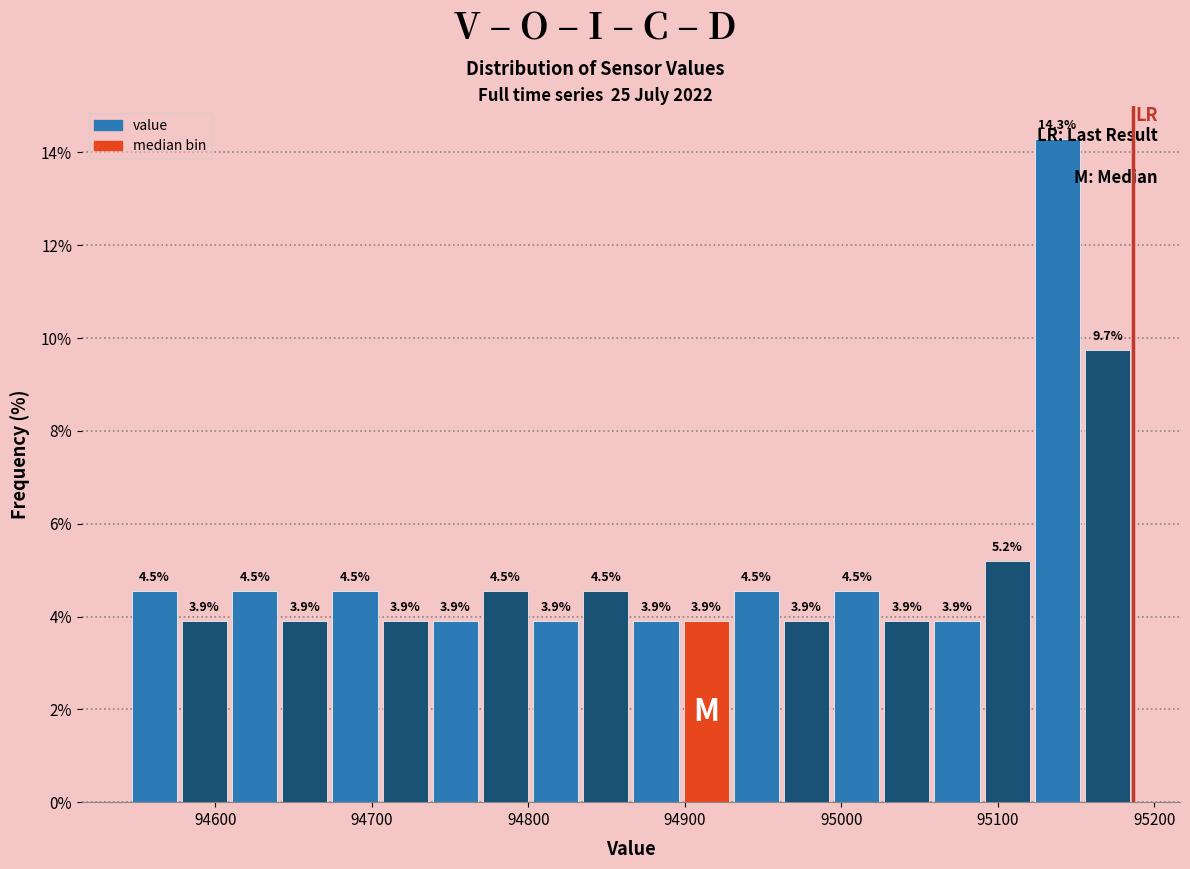

Read against the x-axis, roughly where is the centre of the tallest bar?

95140